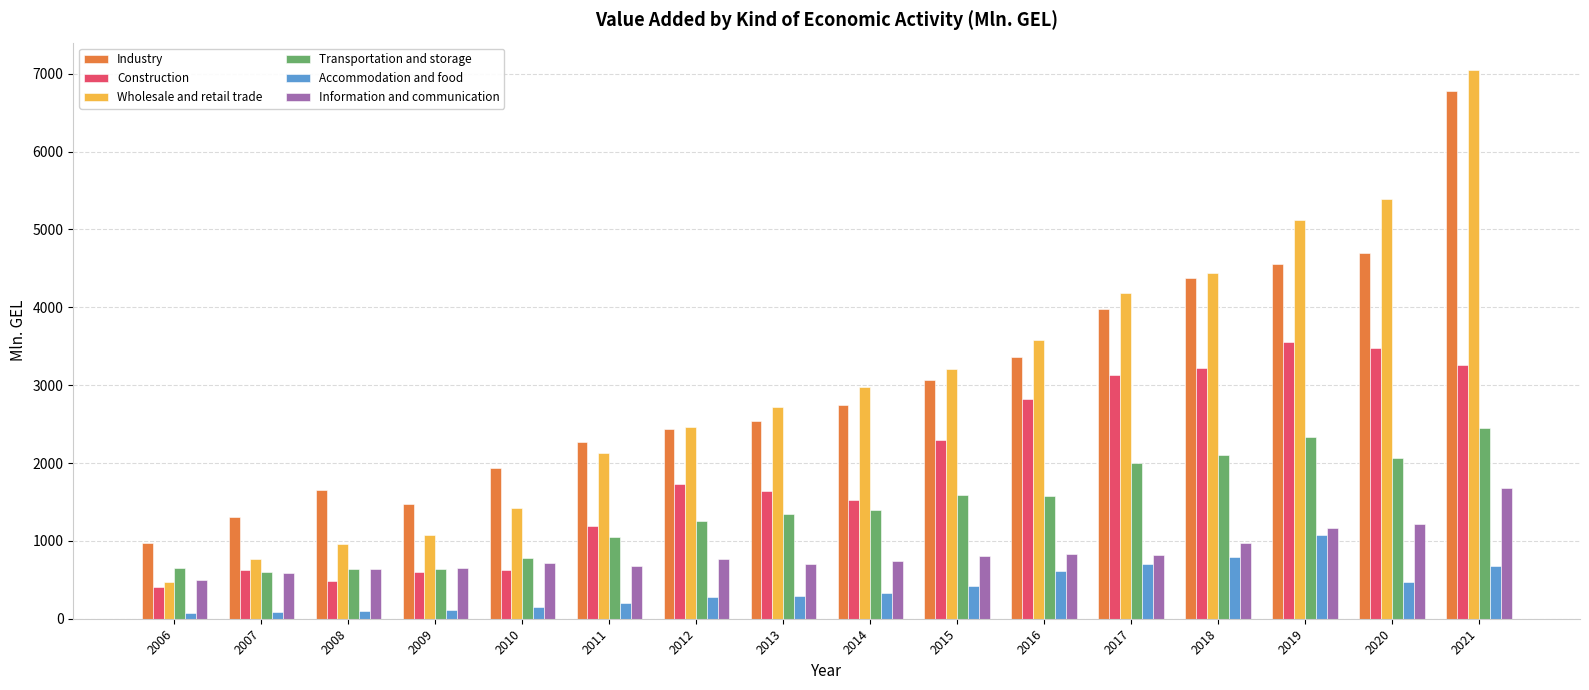

What is the value of the Construction bar at the 2nd from the left?

630.6